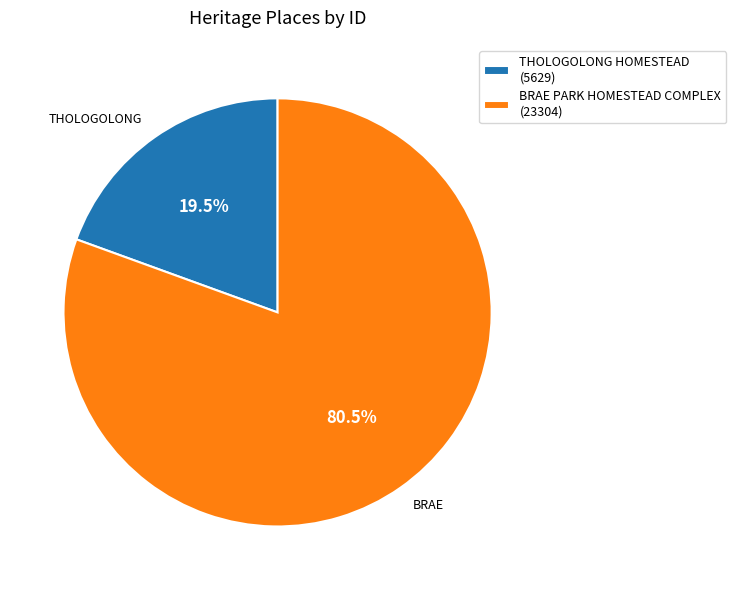

How many segments does this pie chart have?

2